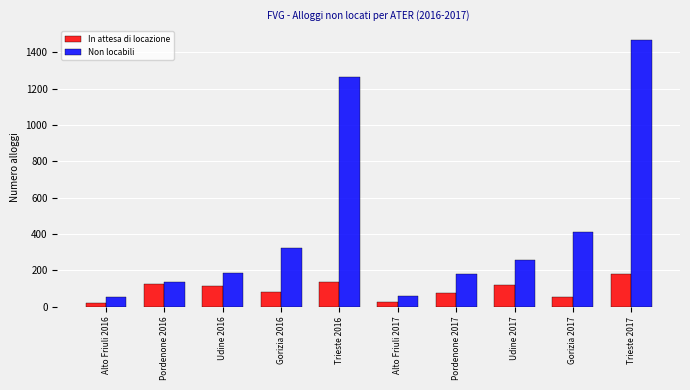

What is the difference between the highest and lowest values at Udine 2016?

74